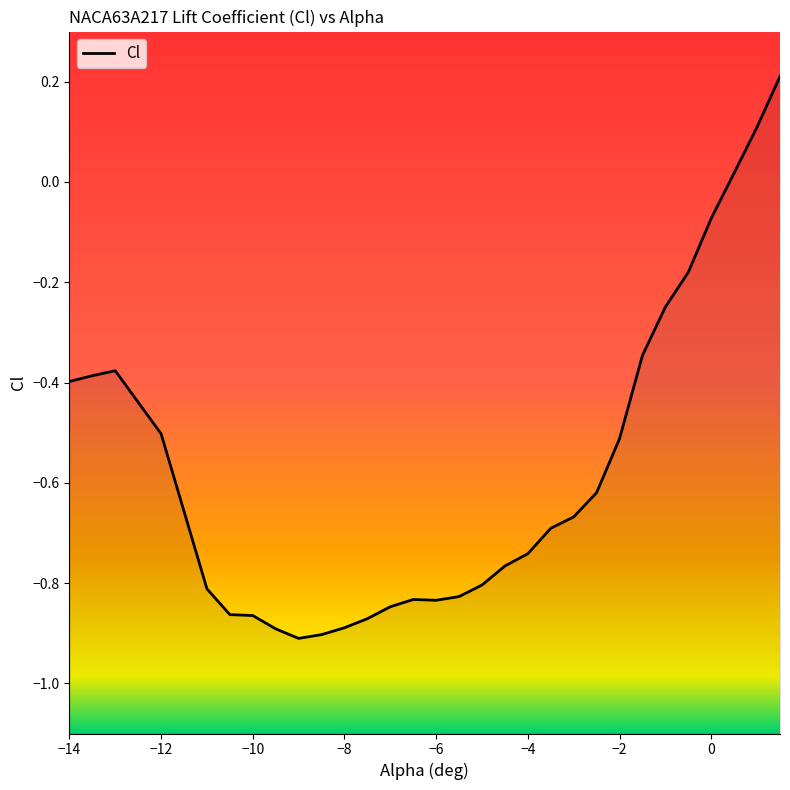

Reading left to right, what are all the values shown in this chart?

-0.4	-0.4	-0.4	-0.5	-0.8	-0.9	-0.9	-0.9	-0.9	-0.9	-0.9	-0.9	-0.8	-0.8	-0.8	-0.8	-0.8	-0.8	-0.7	-0.7	-0.7	-0.6	-0.5	-0.3	-0.2	-0.2	-0.1	0.0	0.1	0.2